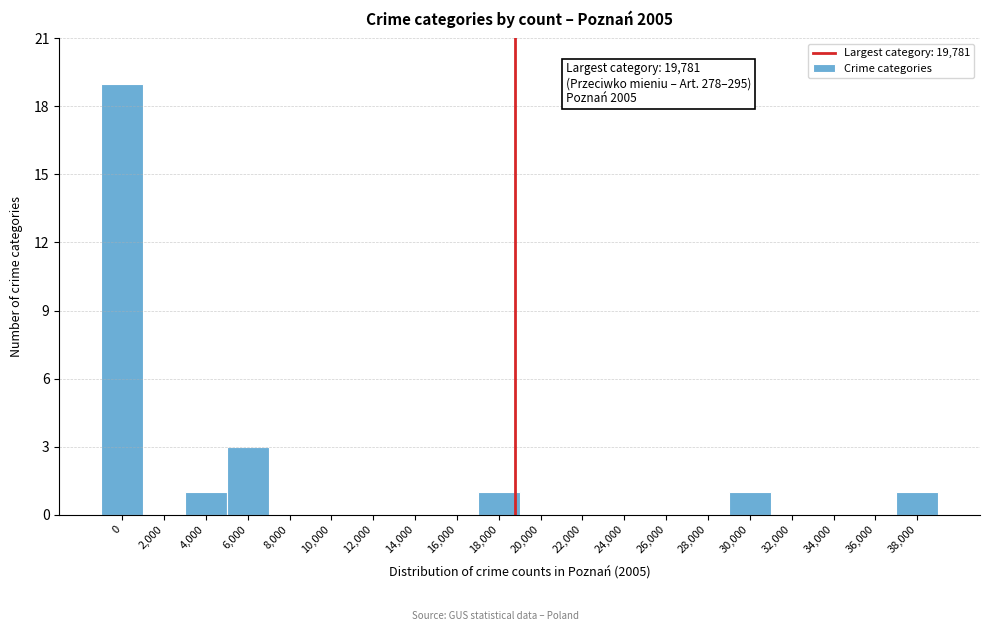

Reading right to left, what are all the values shown in this chart?

38,000=1	36,000=0	34,000=0	32,000=0	30,000=1	28,000=0	26,000=0	24,000=0	22,000=0	20,000=0	18,000=1	16,000=0	14,000=0	12,000=0	10,000=0	8,000=0	6,000=3	4,000=1	2,000=0	0=19